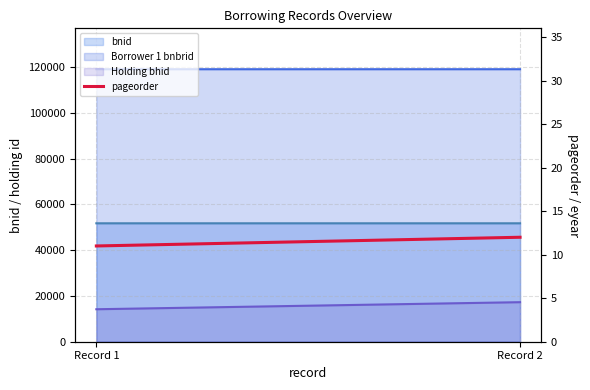

What is the difference between the values at Record 2 and Record 1?

1